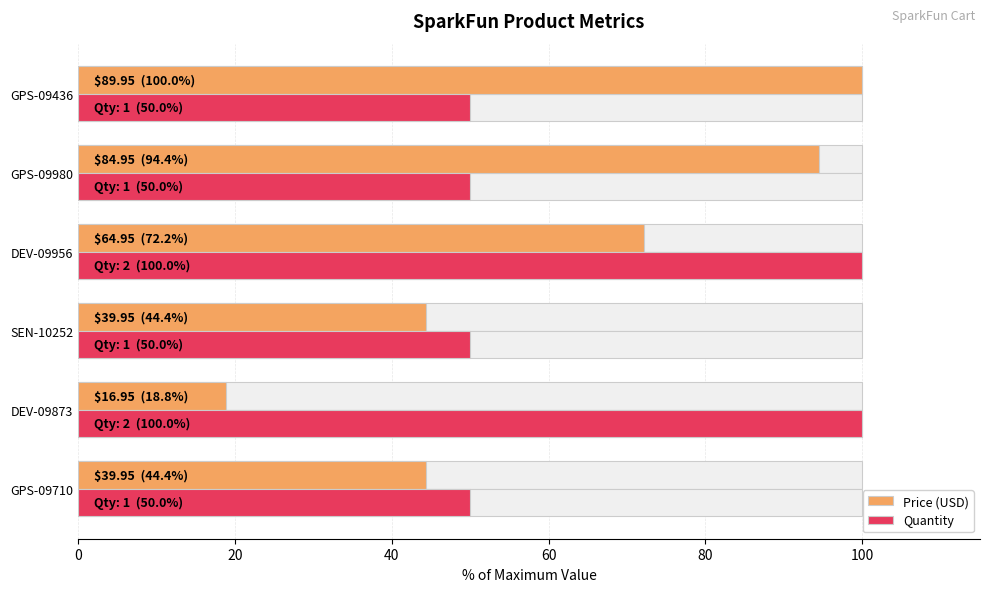

What is the sum of all Quantity values?

400.0